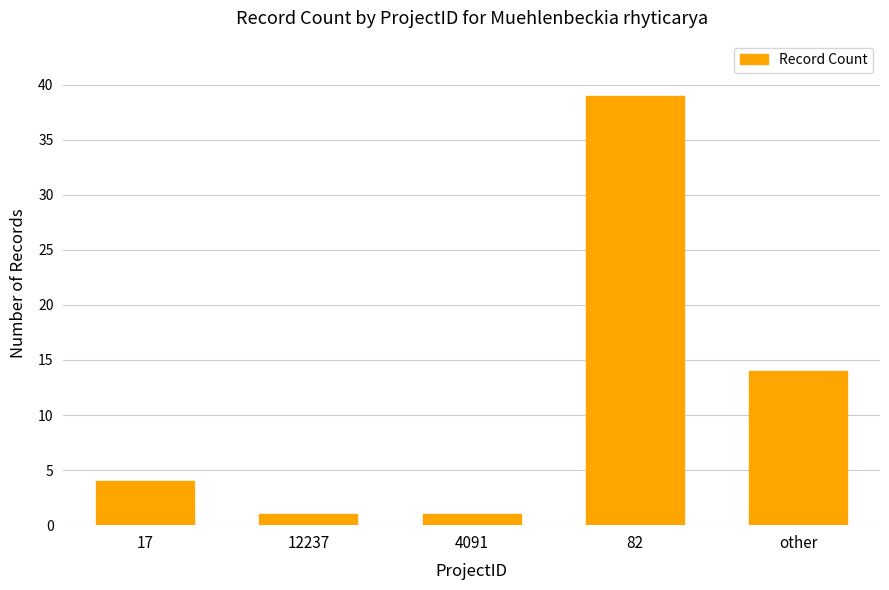

Does the chart contain any negative values?

No